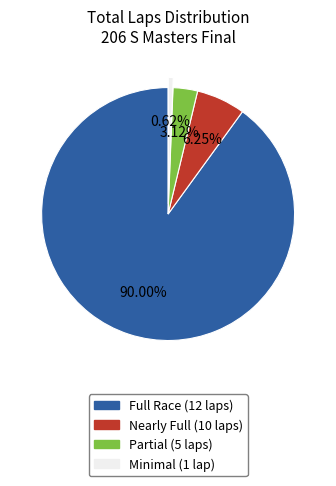

Is there any slice that represents more than half of the pie?

Yes